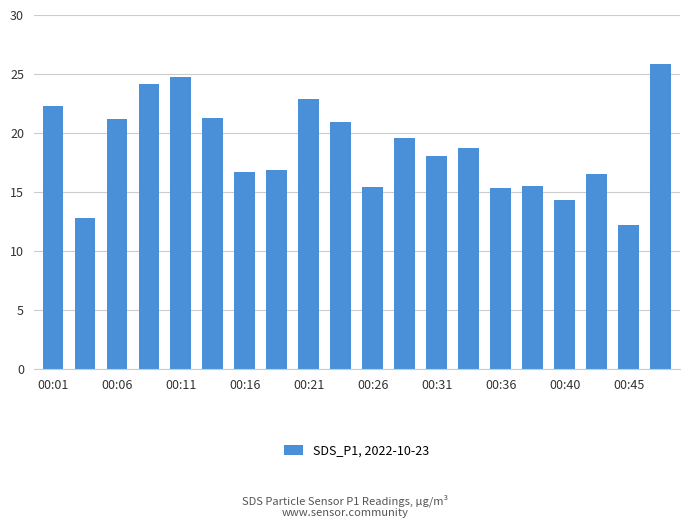

What is the average value?

18.8